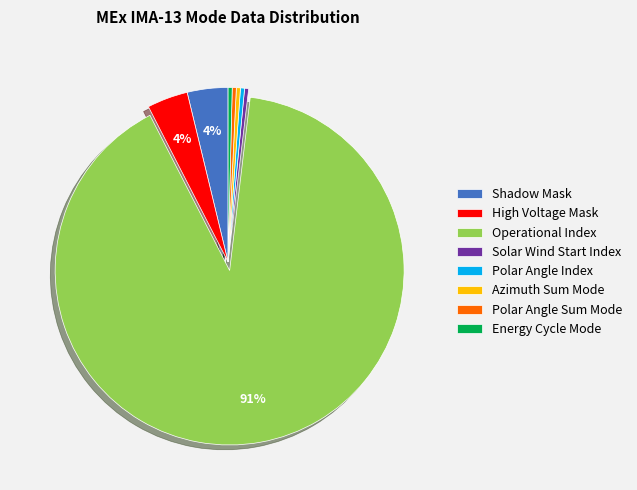

Is it true that Polar Angle Index is 0% of the pie?

True